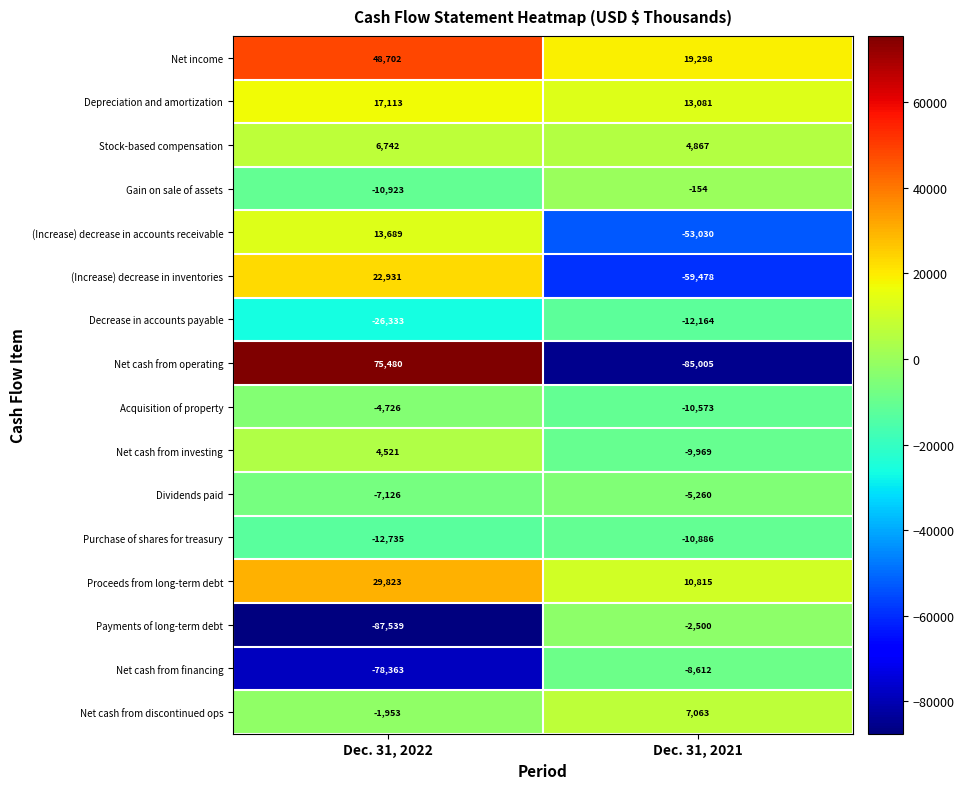

At which label is Acquisition of property closest to -7649?

Dec. 31, 2022